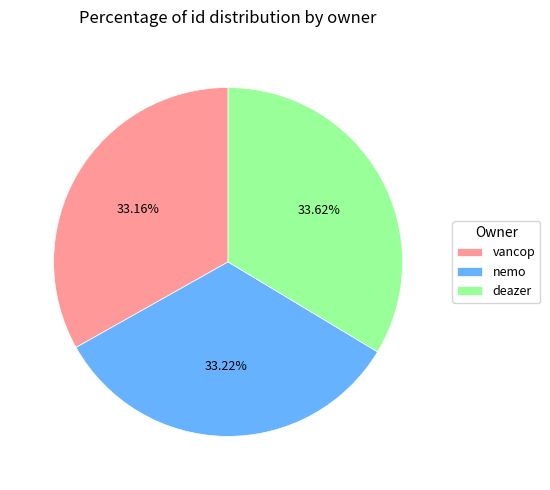

What is the ratio of the value at nemo to the value at deazer?

1.0